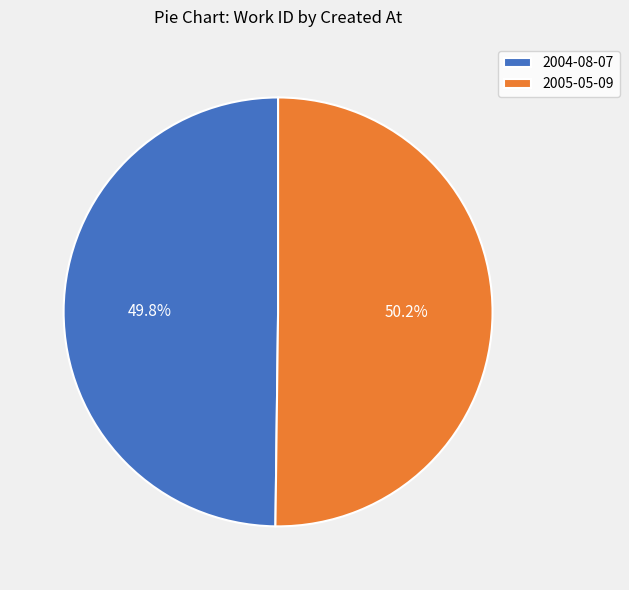

How many slices are in this pie chart?

2